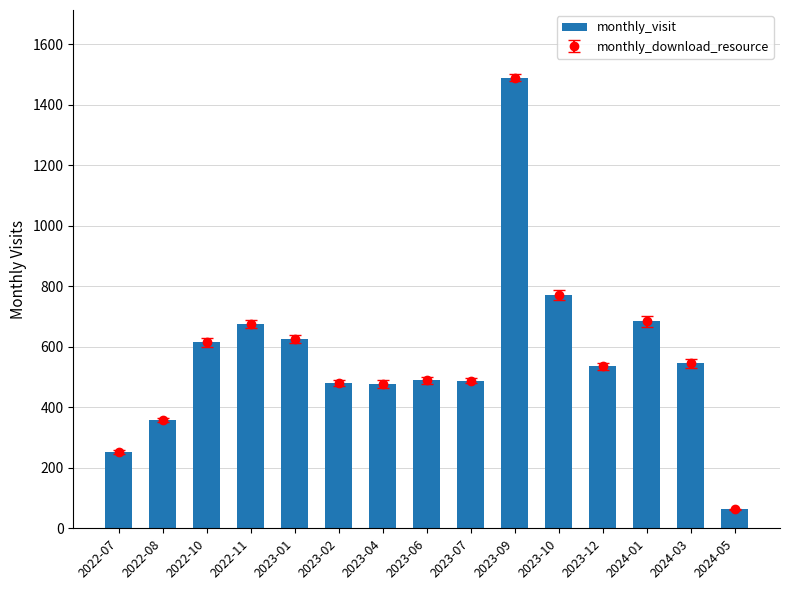

What is the label of the 2nd bar from the right?

2024-03